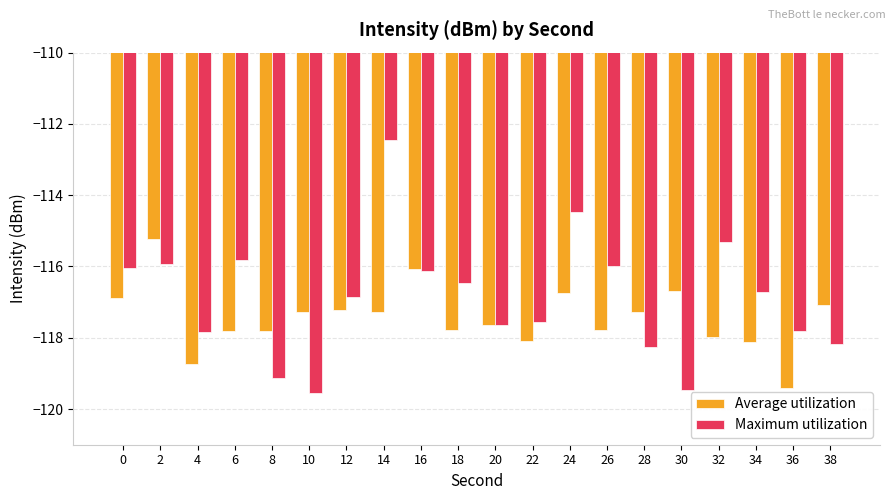

What is the total value across all series at 8?

-236.9